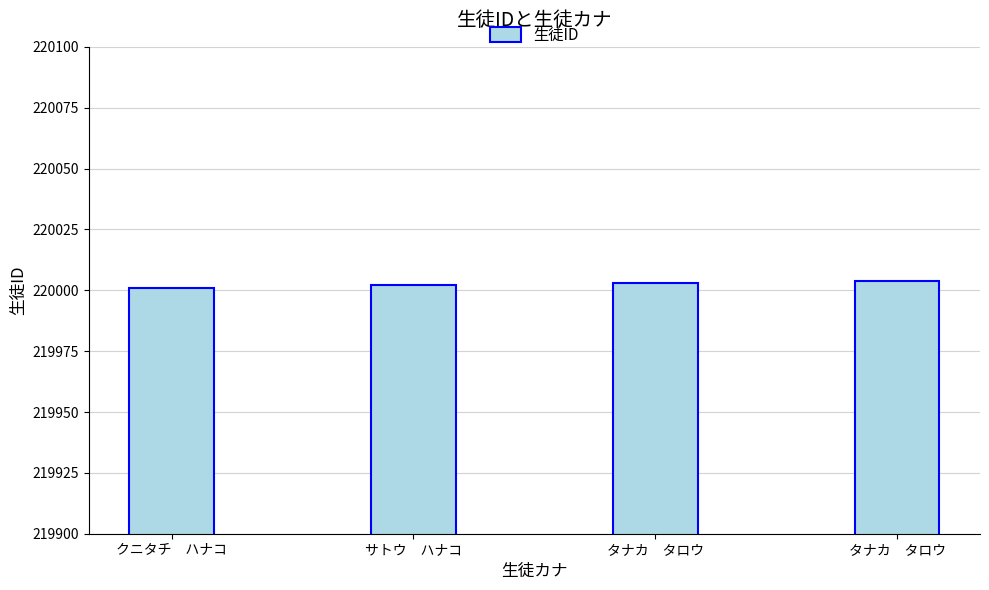

Does the chart contain any negative values?

No